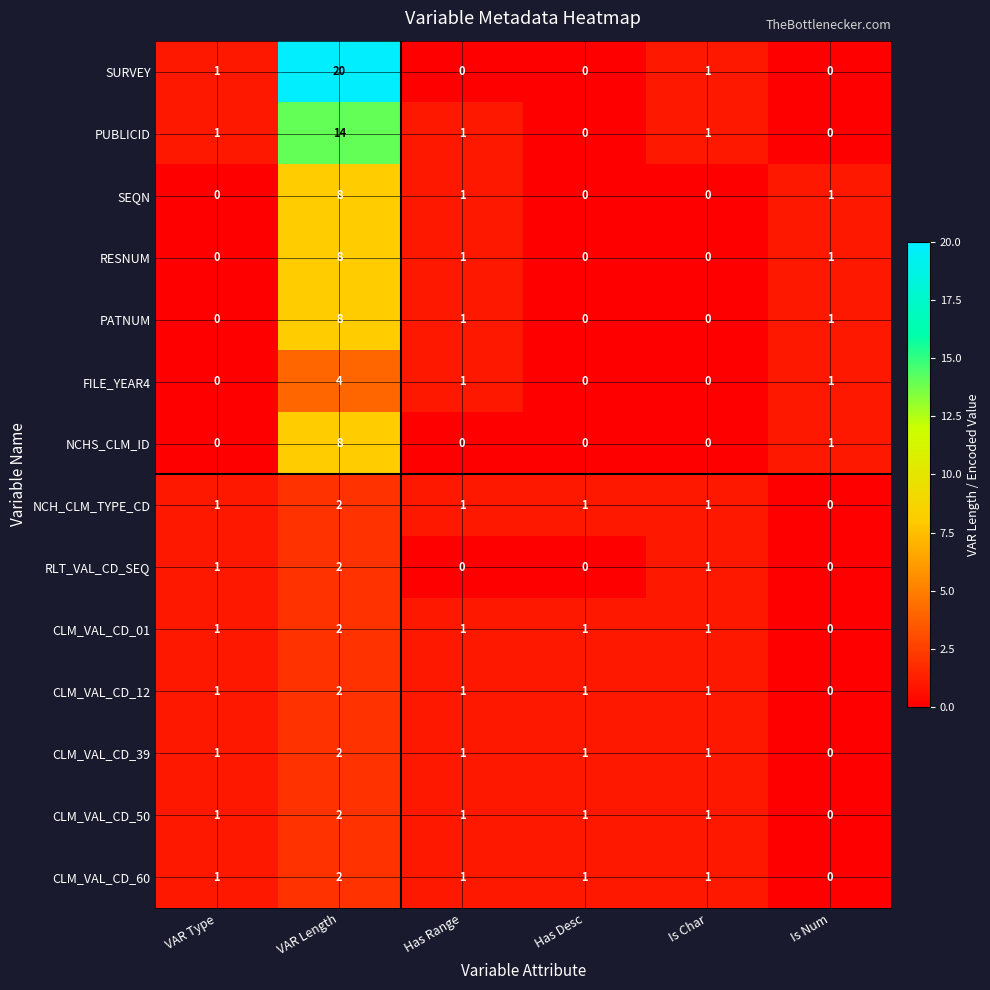

Which category has the highest value in the CLM_VAL_CD_01 series?

VAR Length